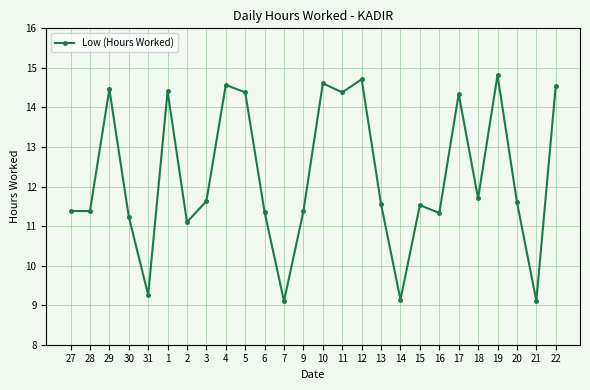

What is the value of the 12th point from the left?

9.1